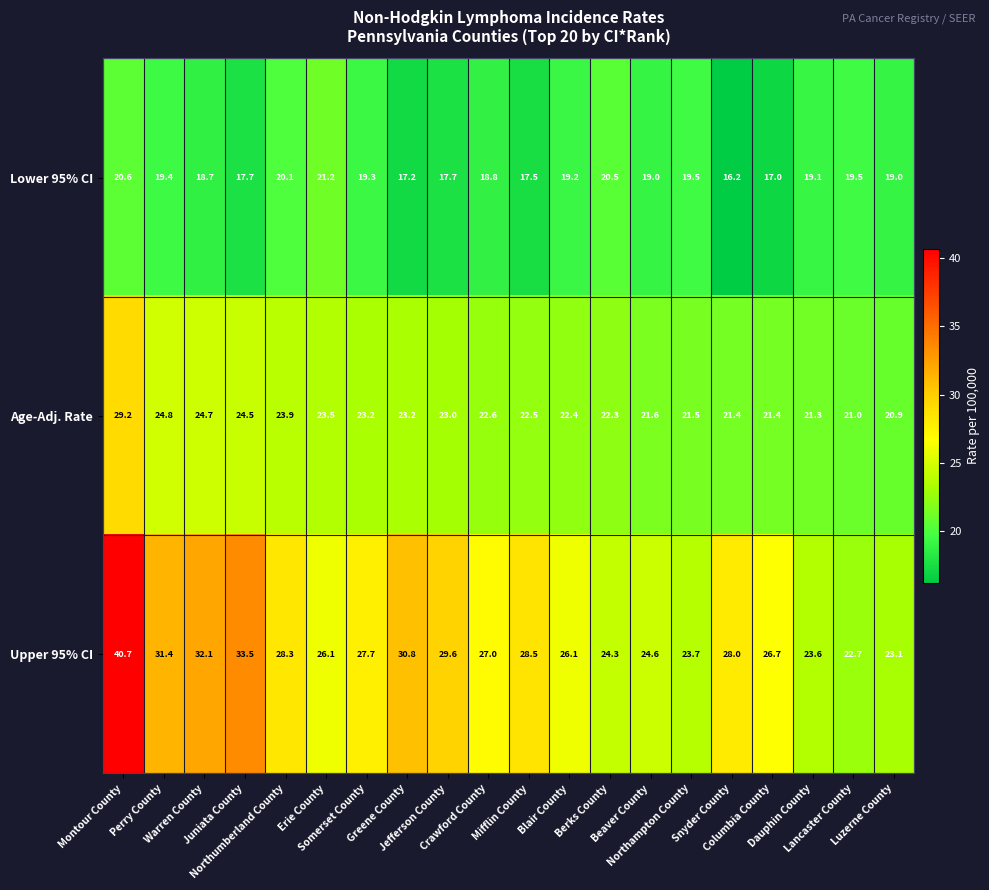

Count the number of data series in this chart.

3